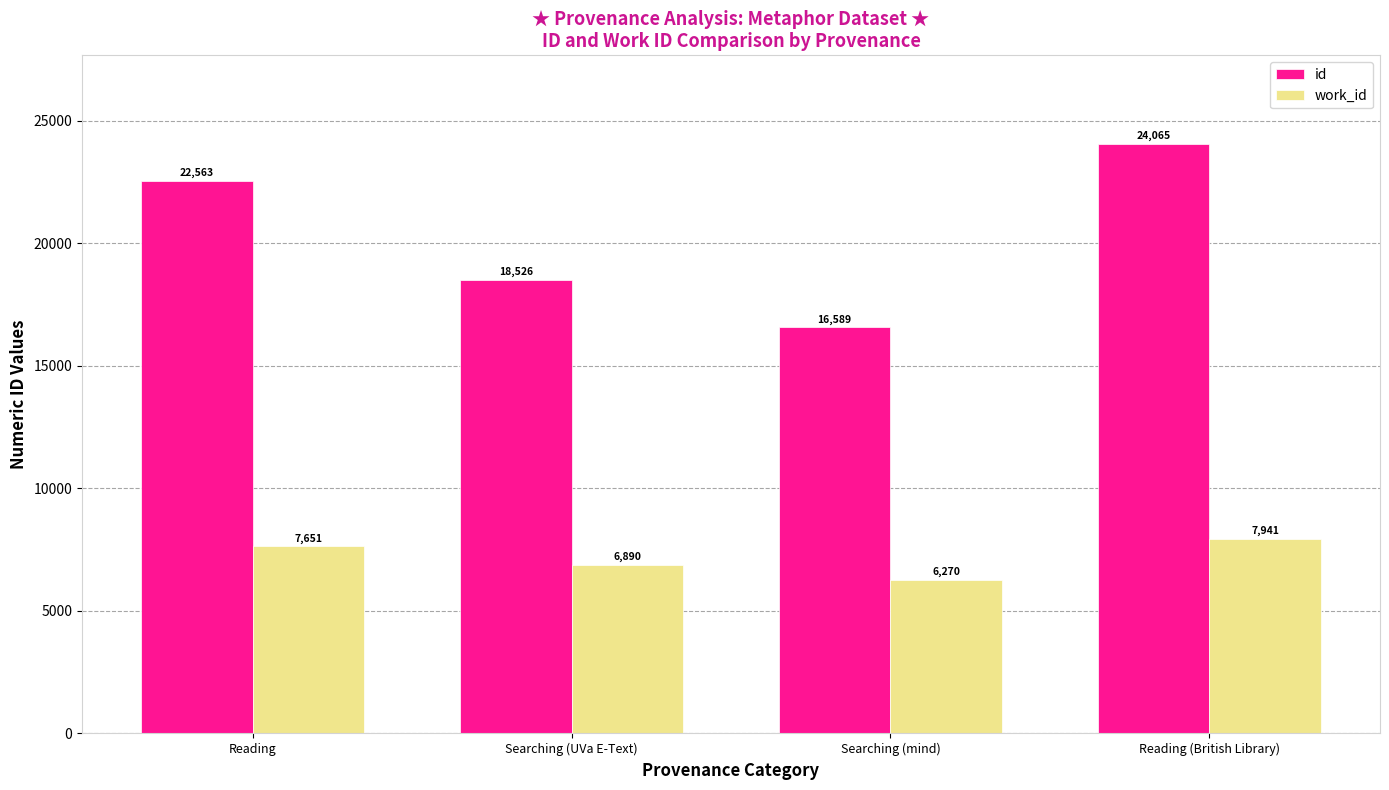

What is the label of the 1st bar from the left?

Reading